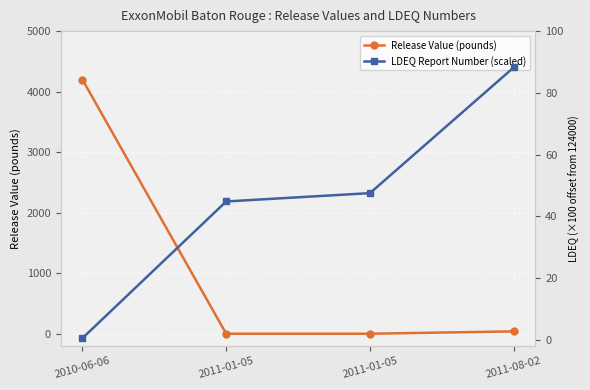

Where is LDEQ Report Number (scaled) nearest to the value 44?

2011-01-05